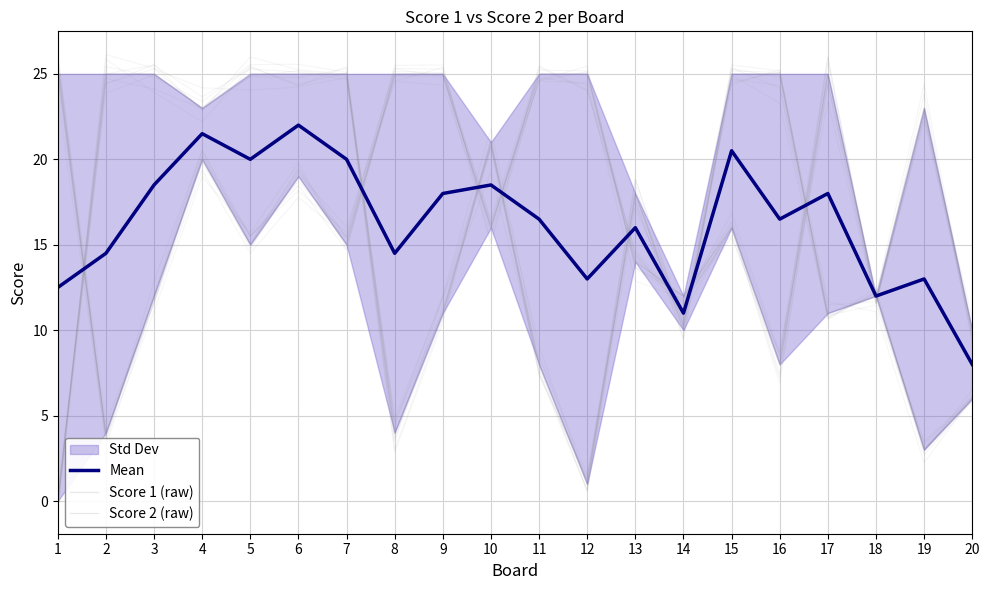

Reading left to right, extract all data points from this chart.

Mean: 1=12.5	2=14.5	3=18.5	4=21.5	5=20.0	6=22.0	7=20.0	8=14.5	9=18.0	10=18.5	11=16.5	12=13.0	13=16.0	14=11.0	15=20.5	16=16.5	17=18.0	18=12.0	19=13.0	20=8.0
Score 1 (raw): 1=25.0	2=4.0	3=12.0	4=20.0	5=15.0	6=19.0	7=15.0	8=25.0	9=25.0	10=16.0	11=25.0	12=25.0	13=14.0	14=12.0	15=16.0	16=8.0	17=25.0	18=12.0	19=23.0	20=10.0
Score 2 (raw): 1=0.0	2=25.0	3=25.0	4=23.0	5=25.0	6=25.0	7=25.0	8=4.0	9=11.0	10=21.0	11=8.0	12=1.0	13=18.0	14=10.0	15=25.0	16=25.0	17=11.0	18=12.0	19=3.0	20=6.0